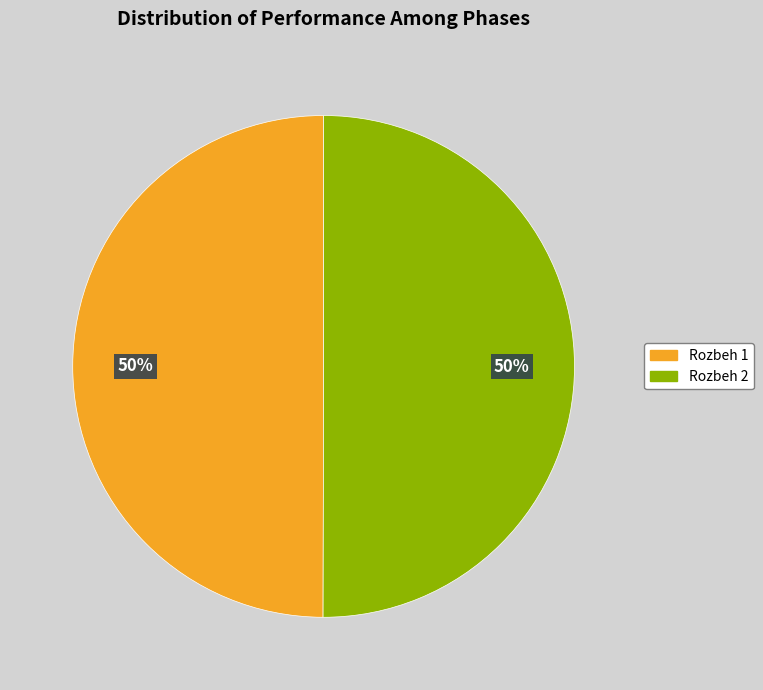

To the nearest percent, what is the combined percentage of Rozbeh 1 and Rozbeh 2?

100%